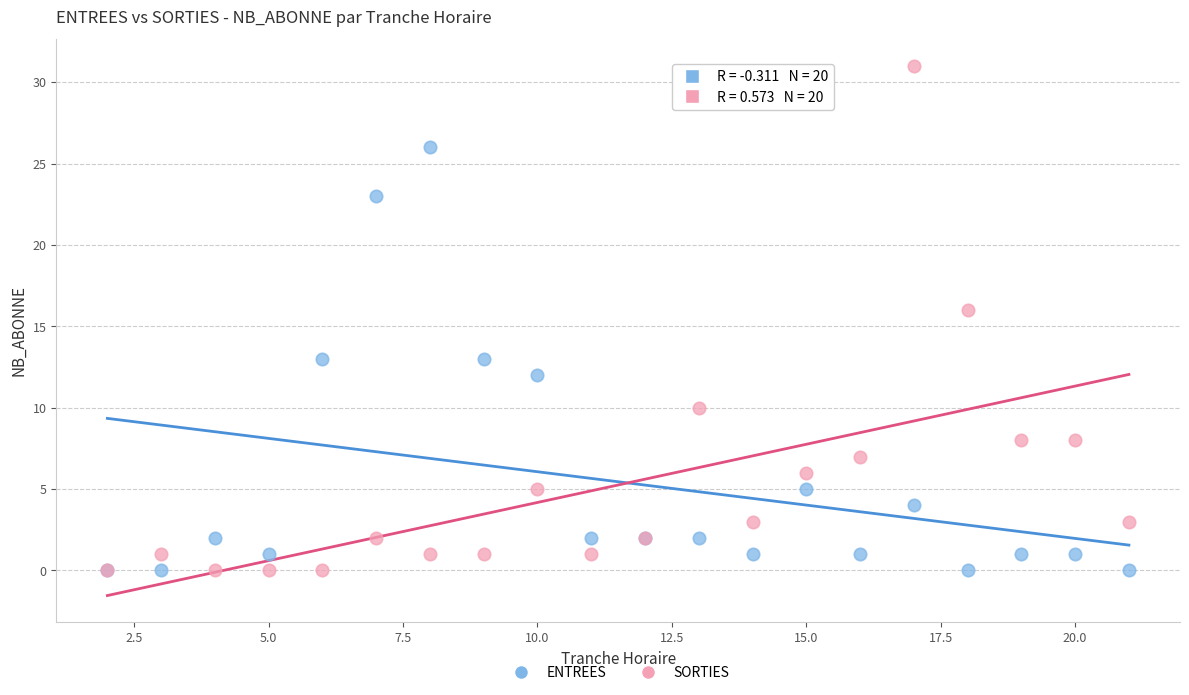

In the SORTIES series, what Y value is closest to 15?

16